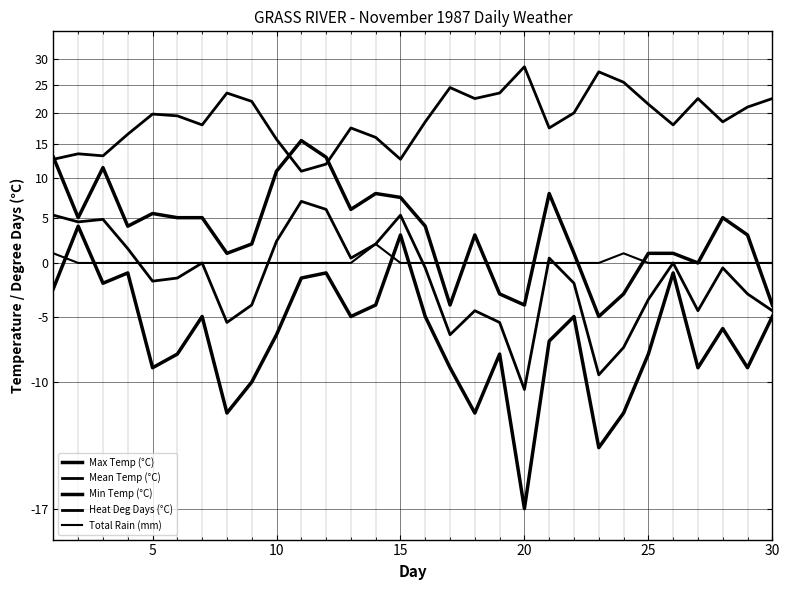

Reading right to left, what are all the values shown in this chart?

Max Temp (°C): 26.0	33.0	35.0	30.0	31.0	31.0	27.0	25.0	31.0	38.0	26.0	27.0	33.0	26.0	34.0	37.5	38.0	36.0	43.0	45.5	41.0	32.0	31.0	35.0	35.0	35.5	34.0	41.5	35.0	43.0
Mean Temp (°C): 25.5	27.0	29.5	25.5	30.0	26.5	22.5	20.5	28.0	30.5	19.5	24.5	25.5	23.5	29.5	35.3	32.0	30.5	36.0	37.0	32.3	26.0	24.5	30.0	28.5	28.2	31.5	34.8	34.5	35.3
Min Temp (°C): 25.0	21.0	24.0	21.0	29.0	22.0	18.0	16.0	25.0	23.0	13.0	22.0	18.0	21.0	25.0	33.0	26.0	25.0	29.0	28.5	23.5	20.0	18.0	25.0	22.0	21.0	29.0	28.0	34.0	27.5
Heat Deg Days (°C): 52.5	51.0	48.5	52.5	48.0	51.5	55.5	57.5	50.0	47.5	58.5	53.5	52.5	54.5	48.5	42.7	46.0	47.5	42.0	41.0	45.7	52.0	53.5	48.0	49.5	49.8	46.5	43.2	43.5	42.7
Total Rain (mm): 30.0	30.0	30.0	30.0	30.0	30.0	31.0	30.0	30.0	30.0	30.0	30.0	30.0	30.0	30.0	30.0	32.0	30.0	30.0	30.0	30.0	30.0	30.0	30.0	30.0	30.0	30.0	30.0	30.0	31.0